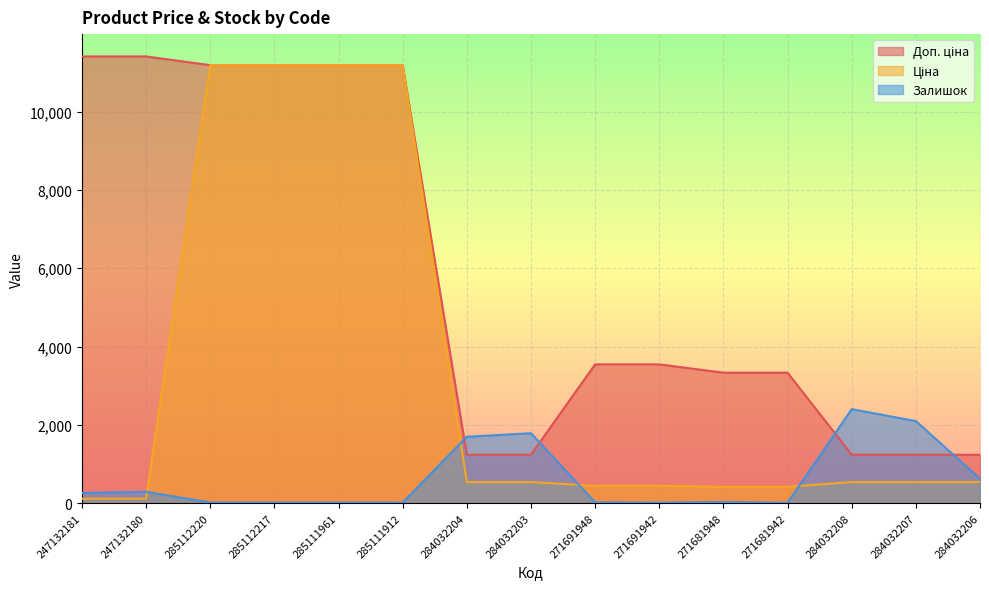

At which label does Ціна reach its minimum?

247132181